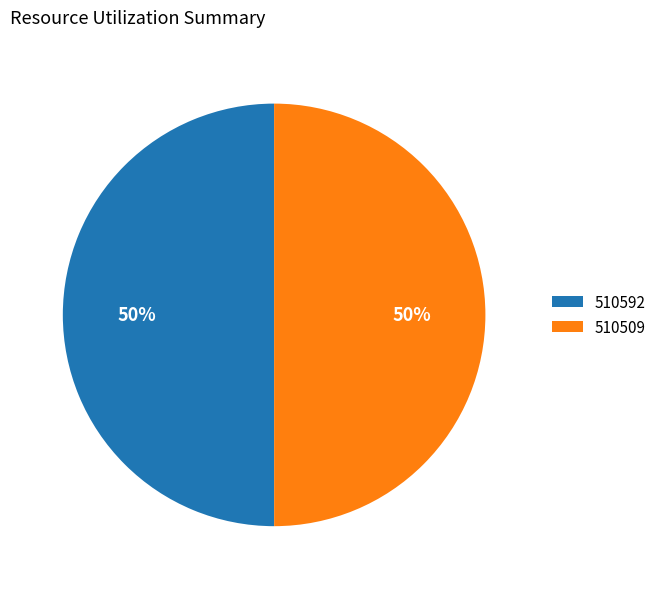

Combined, do 510509 and 510592 account for over 50%?

Yes